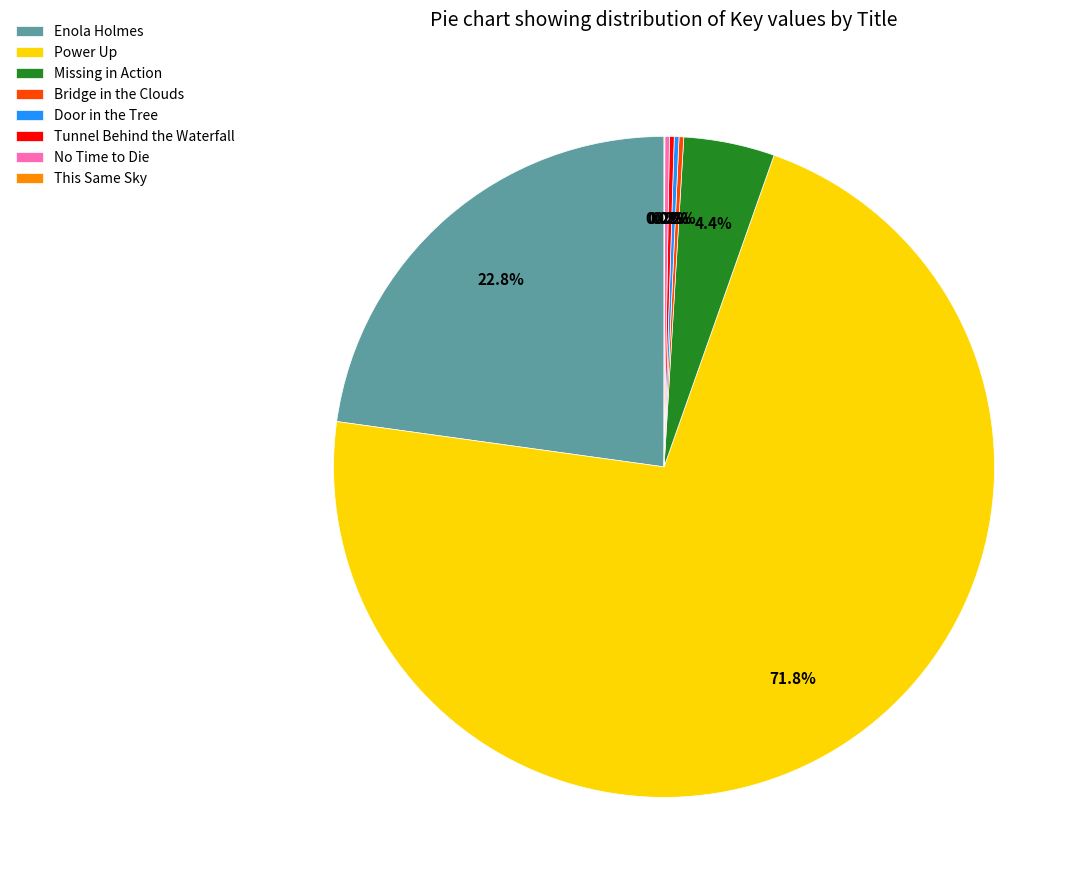

Which category has the biggest portion of the pie?

Power Up